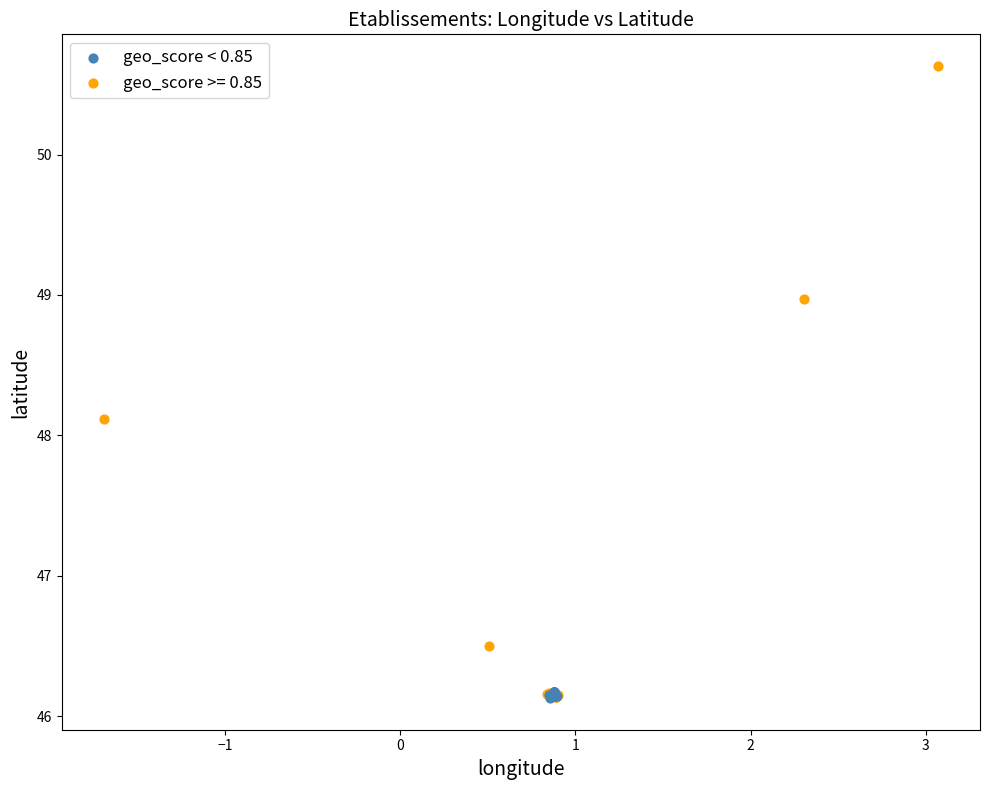

Which series contains the highest Y value?

geo_score >= 0.85